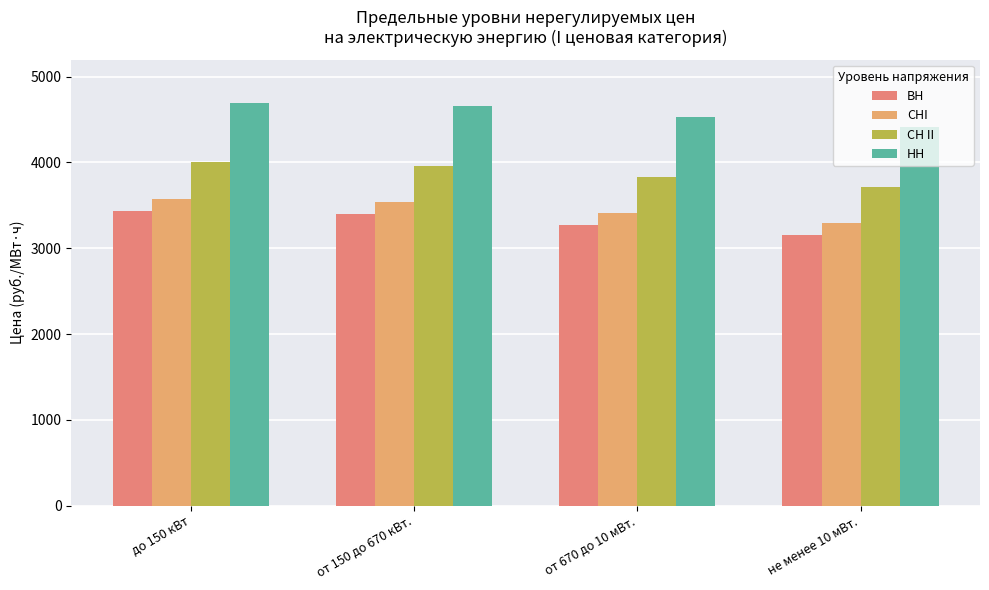

What is the label of the 3rd bar from the right?

от 150 до 670 кВт.